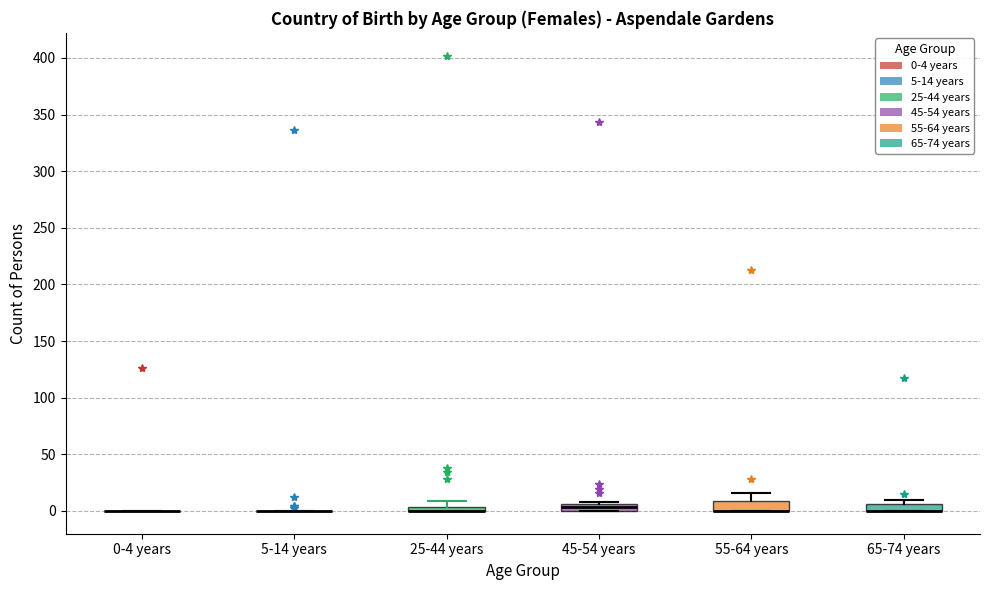

Where is the upper edge of the box for 25-44 years on the y-axis? The values are not printed on the chart, so give them approximately, as read against the axis.

5